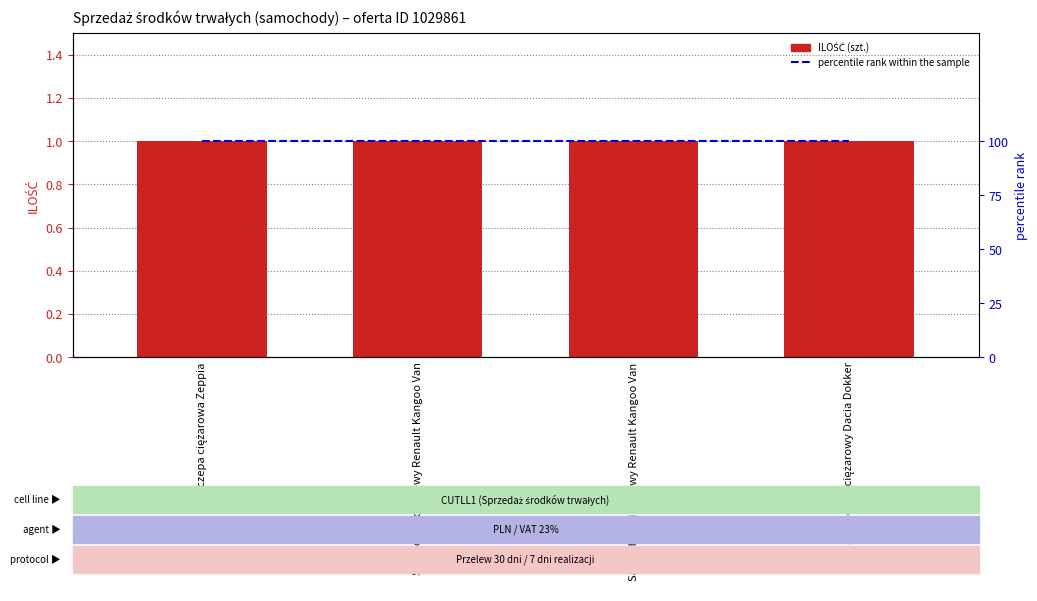

What position from the left is Przyczepa ciężarowa Zeppia?

1